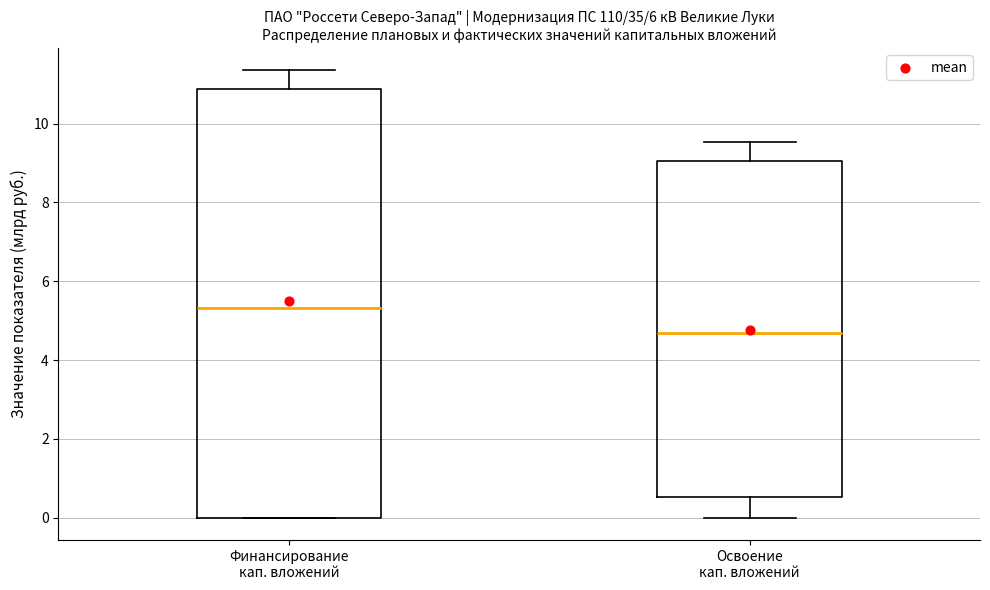

Where is the upper edge of the box for Финансирование кап. вложений on the y-axis? The values are not printed on the chart, so give them approximately, as read against the axis.

10.8